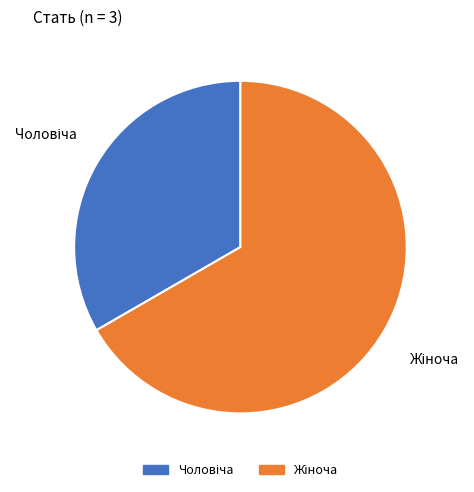

Does any single category account for the majority?

Yes